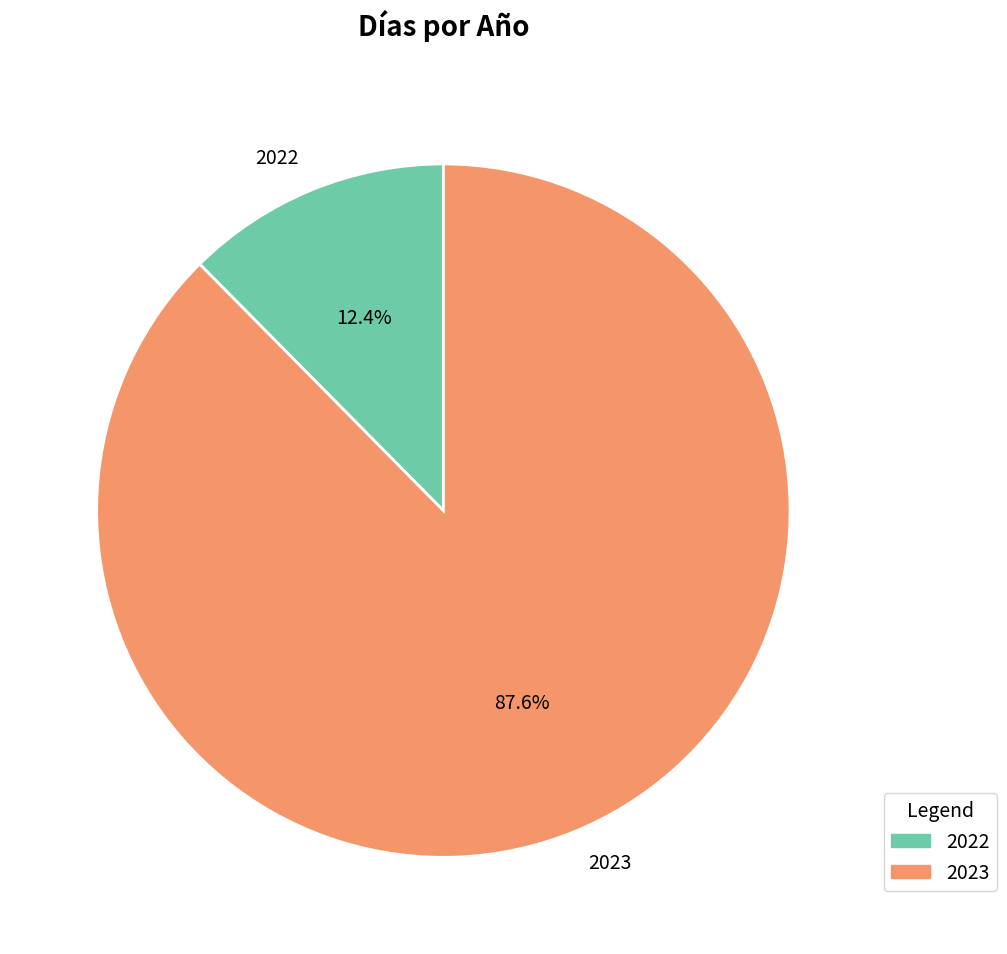

How many segments does this pie chart have?

2